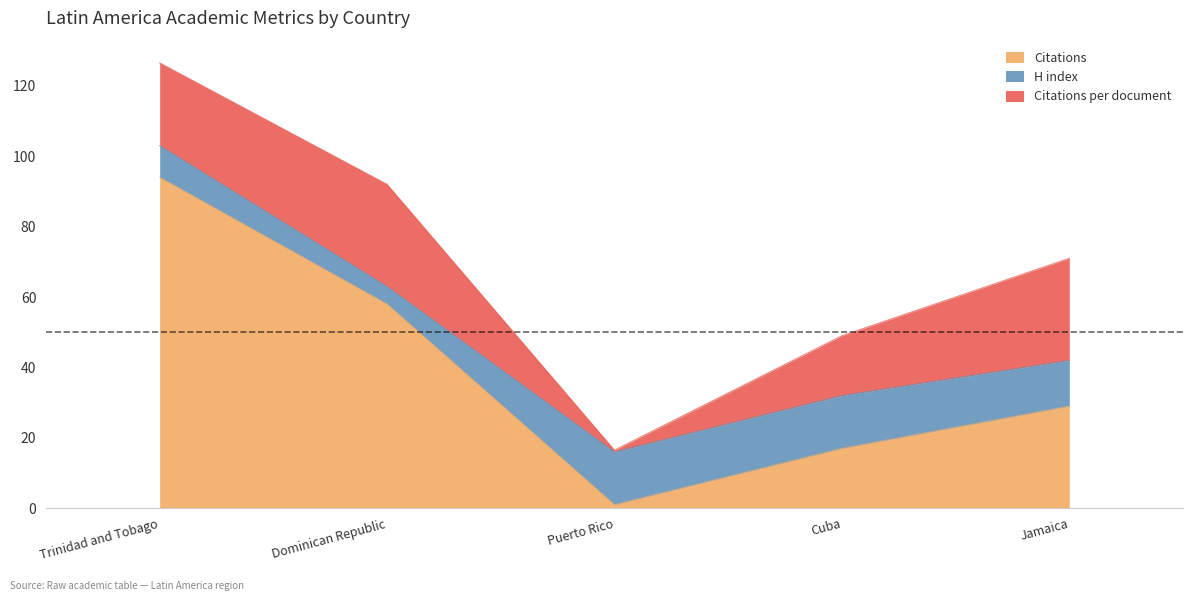

What is the value of the H index point at the 1st from the left?

9.0